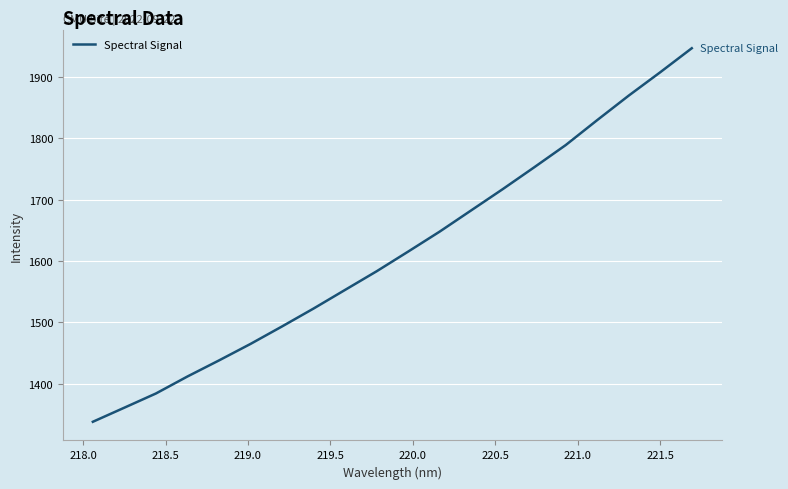

What is the smallest value displayed?

1337.9